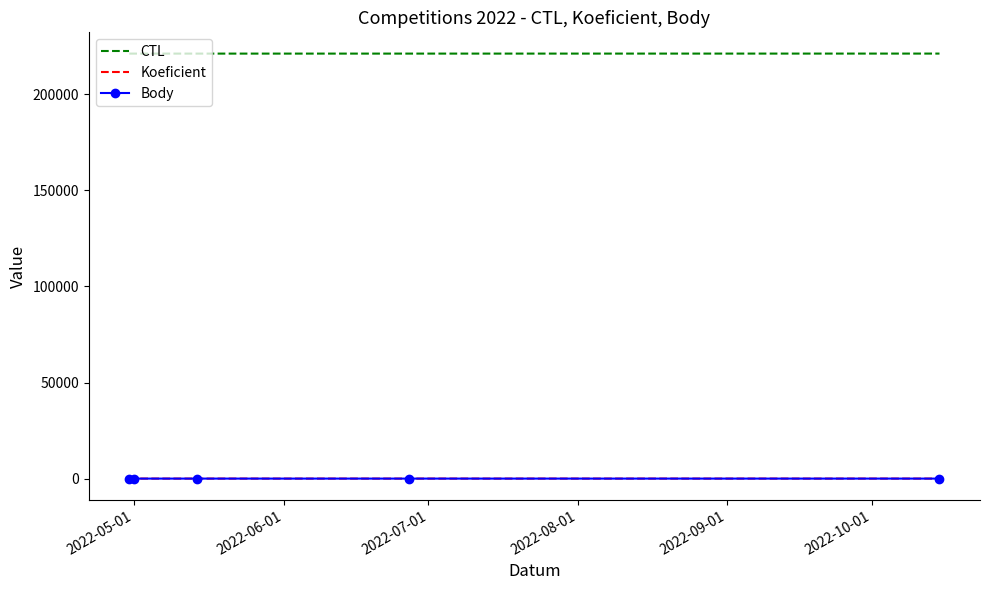

True or false: Body and CTL cross at least once.

False